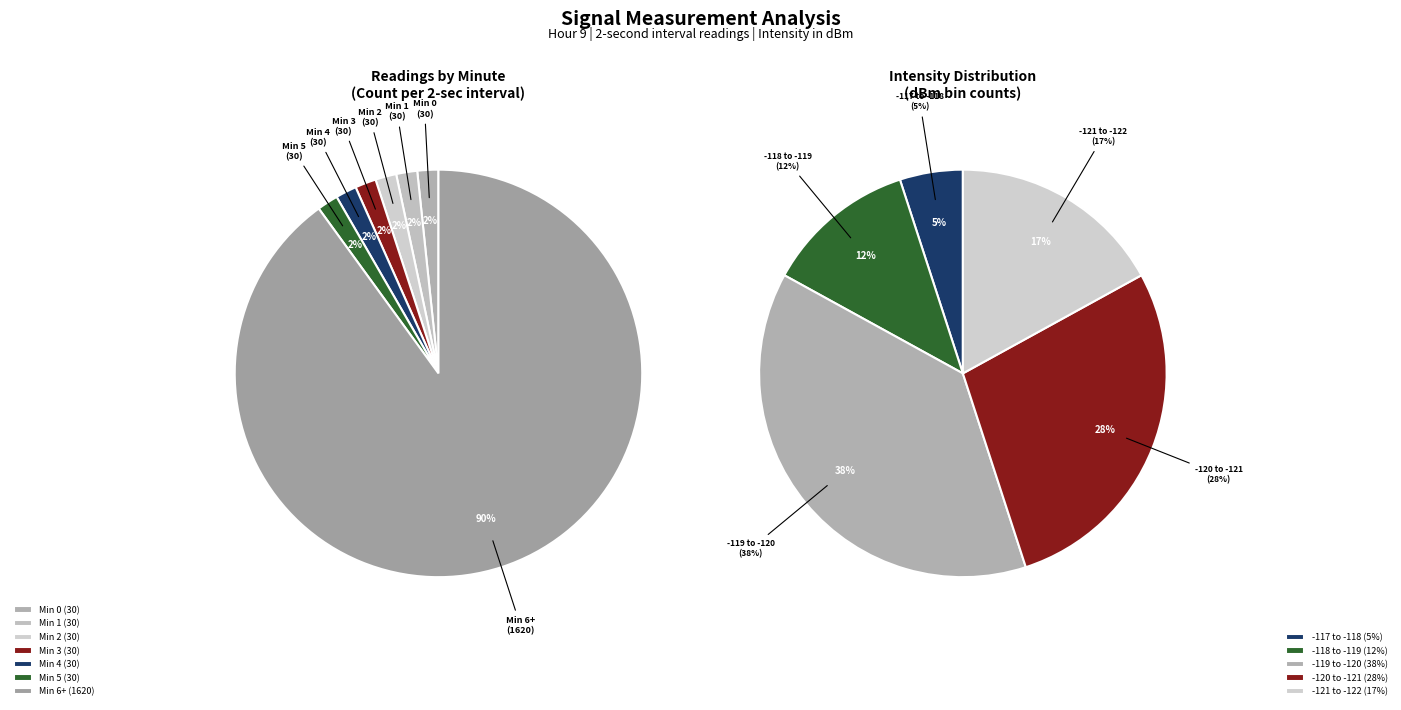

Does minute 0 represent more than half of the total?

No